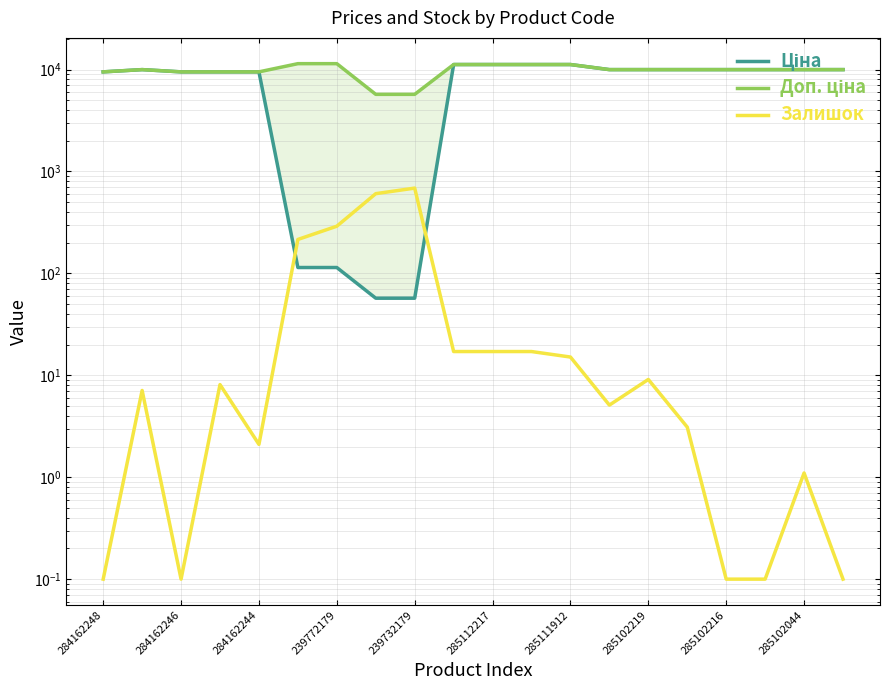

At which label is Ціна closest to 5622?

284162248